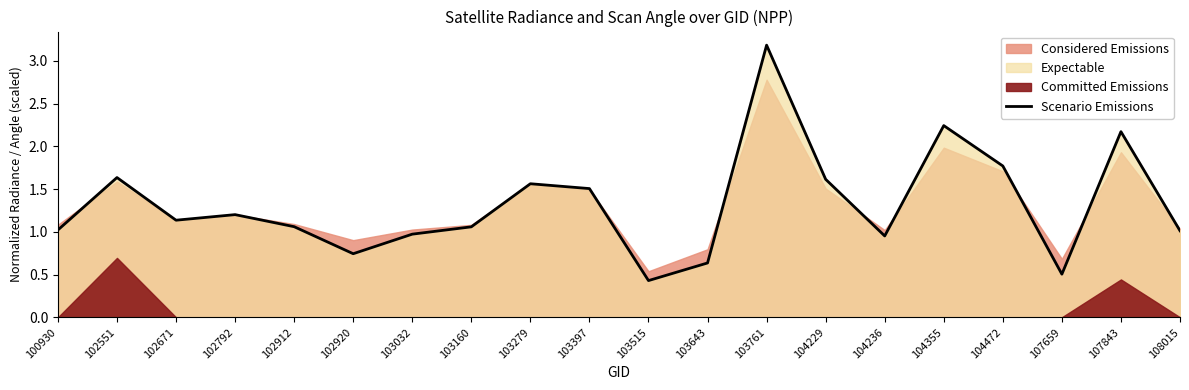

Reading left to right, extract all data points from this chart.

1.0	1.6	1.1	1.2	1.1	0.7	1.0	1.1	1.6	1.5	0.4	0.6	3.2	1.6	1.0	2.2	1.8	0.5	2.2	1.0